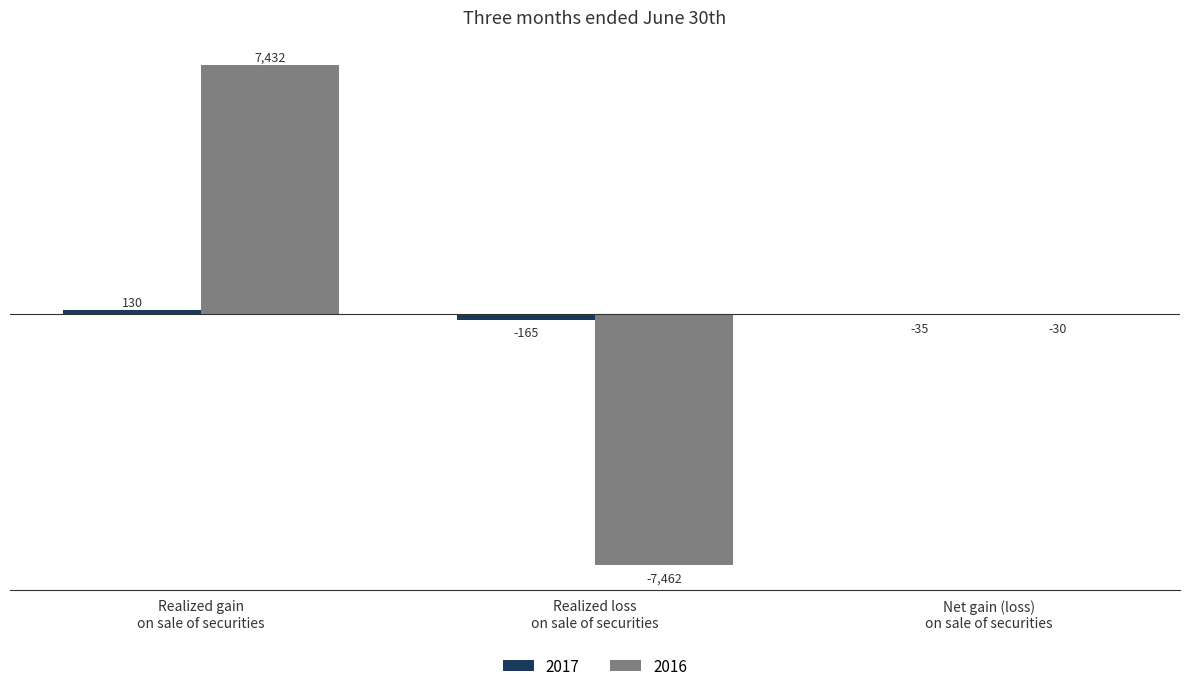

Are the bars grouped side by side (vs. stacked)?

Yes